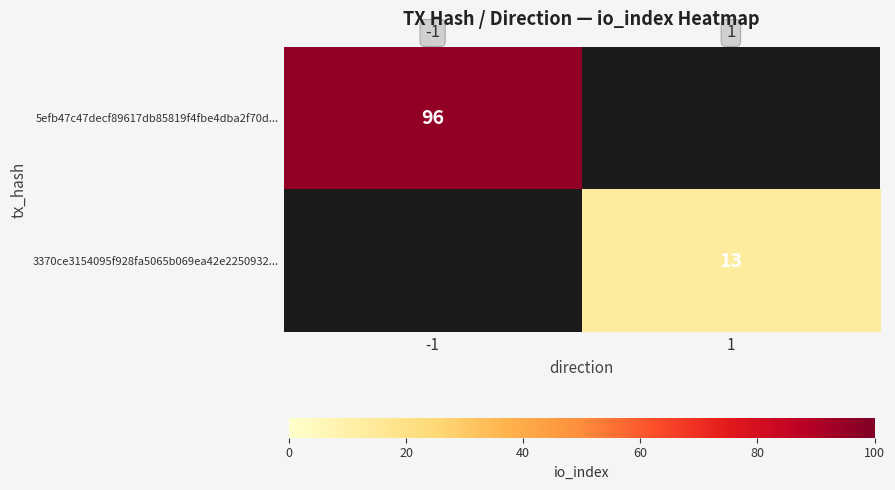

Is it true that 5efb47c47decf89617db85819f4fbe4dba2f70d... equals 63 at -1?

False